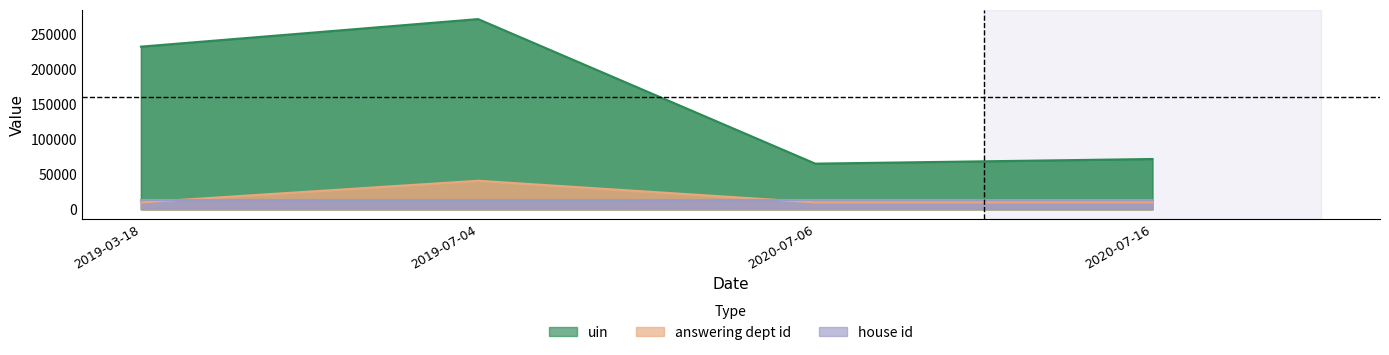

What is the total value across all series at 2020-07-16?

95126.5